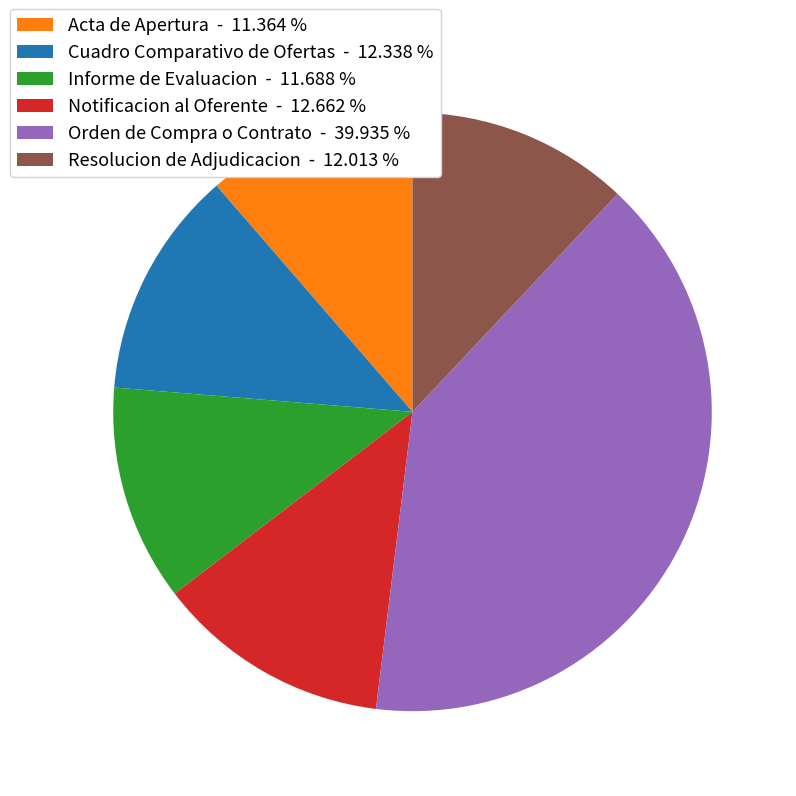

Count the number of slices in the pie.

6